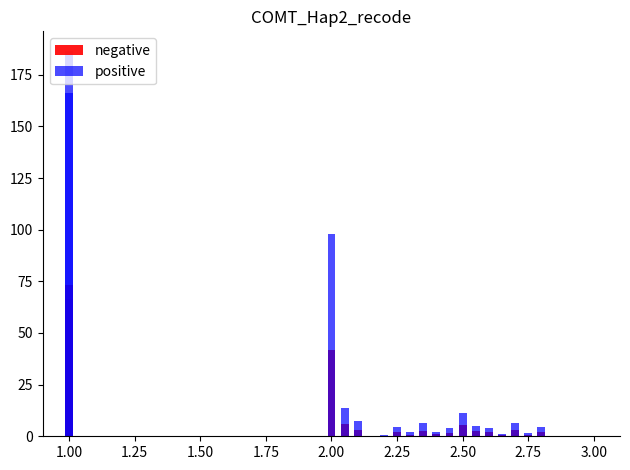

Which series has the largest total across all categories?

positive